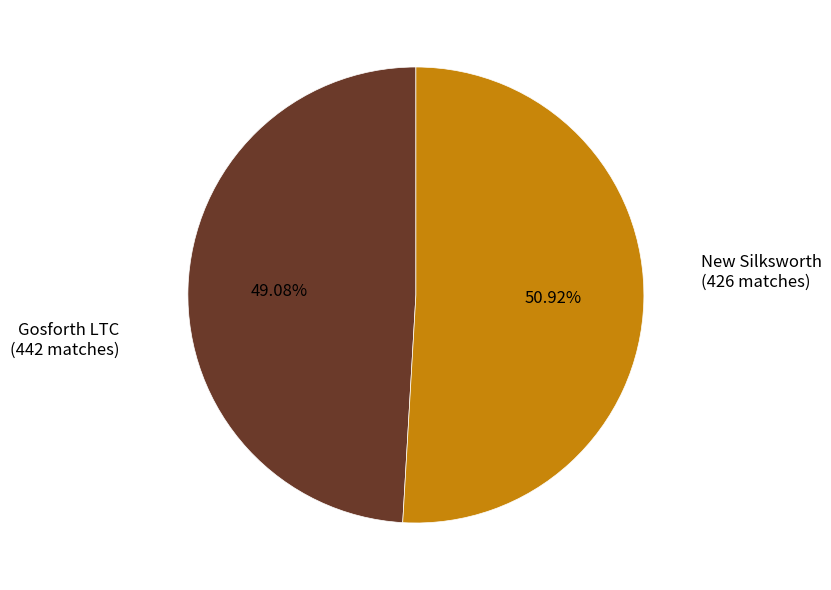

How many segments does this pie chart have?

2